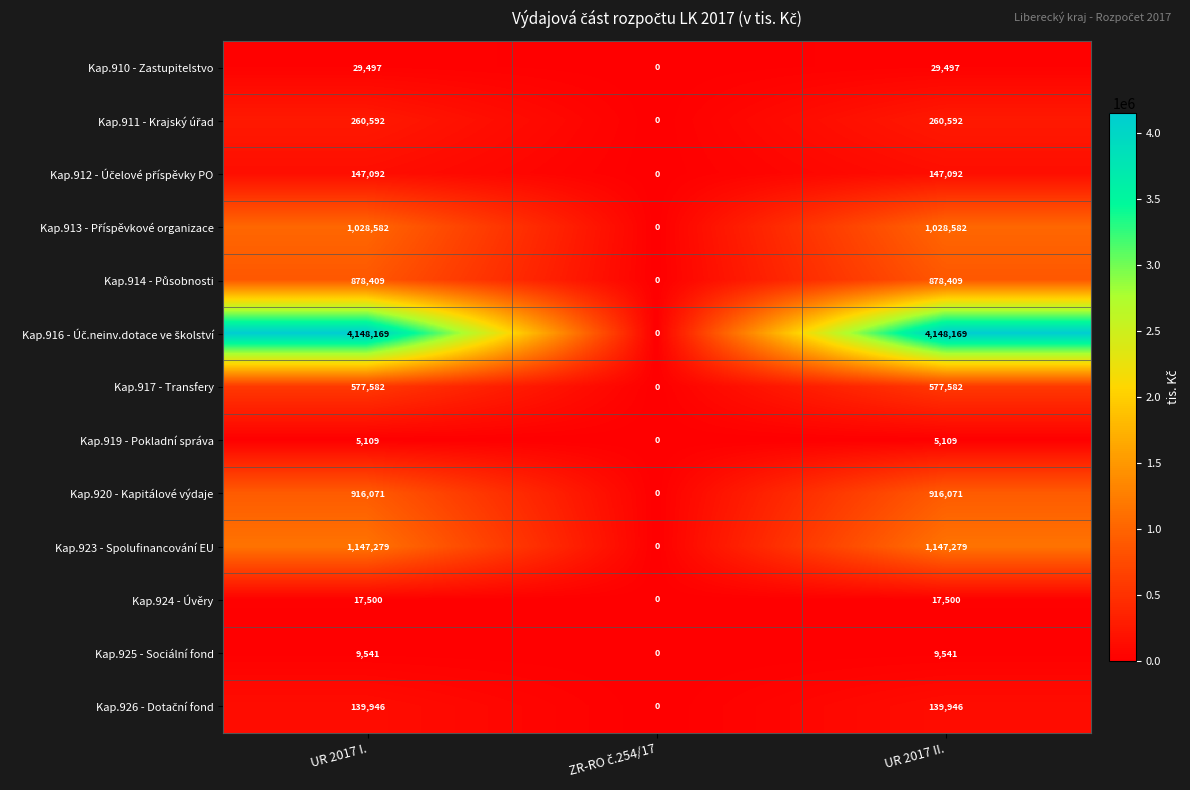

How many distinct data groups are displayed?

13